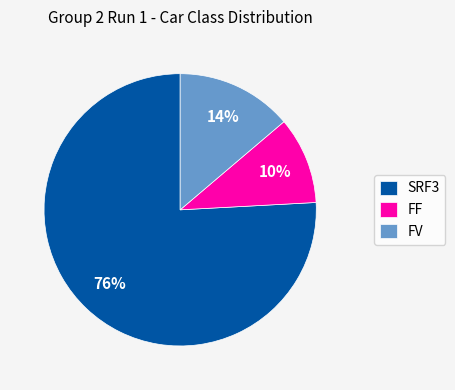

To the nearest percent, what percentage of the pie is SRF3?

76%